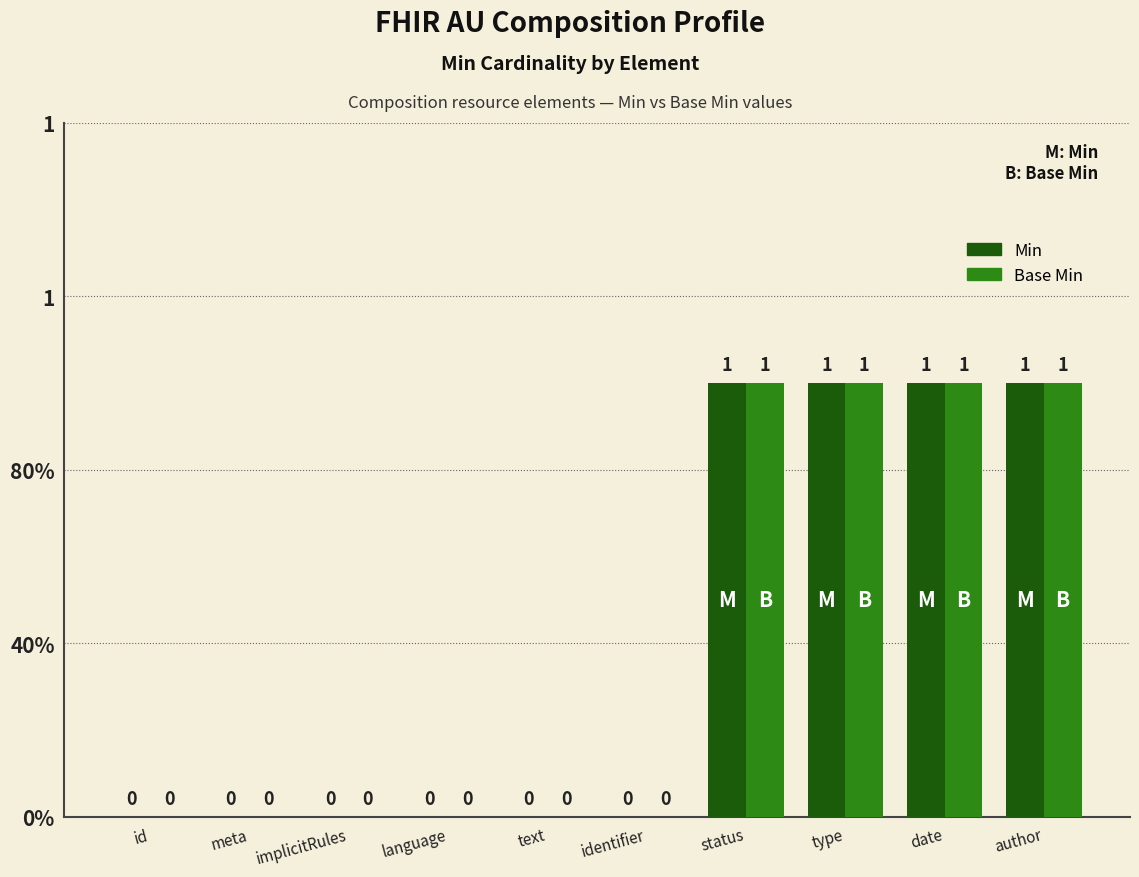

What are all the series names shown in the legend?

Min, Base Min